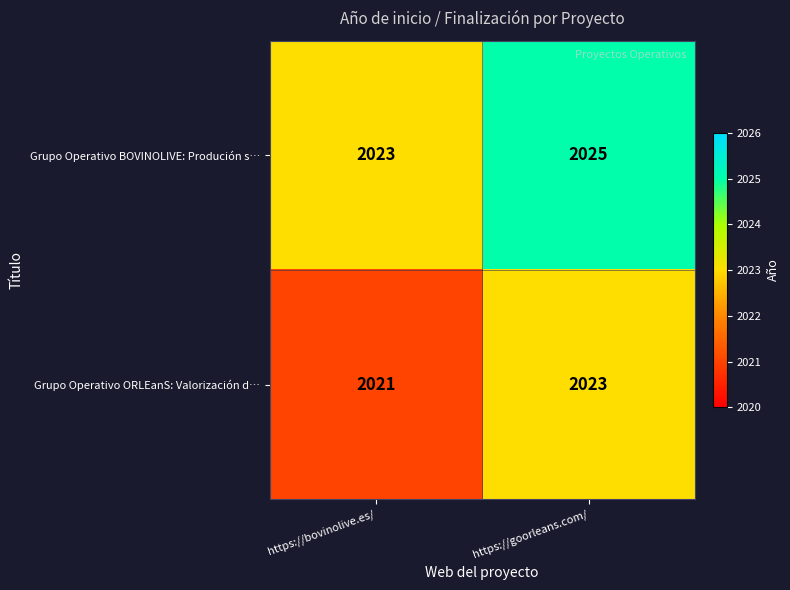

Which category has the highest value across all series?

https://goorleans.com/